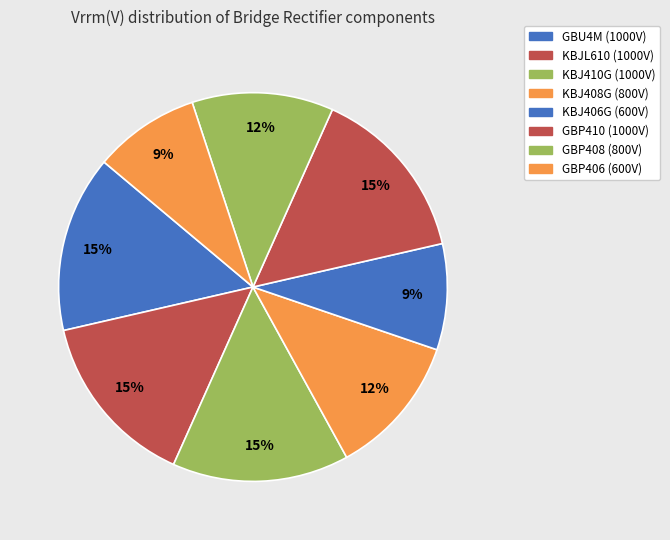

Rank the categories by value from lowest to highest.

KBJ406G, GBP406, KBJ408G, GBP408, GBU4M, KBJL610, KBJ410G, GBP410